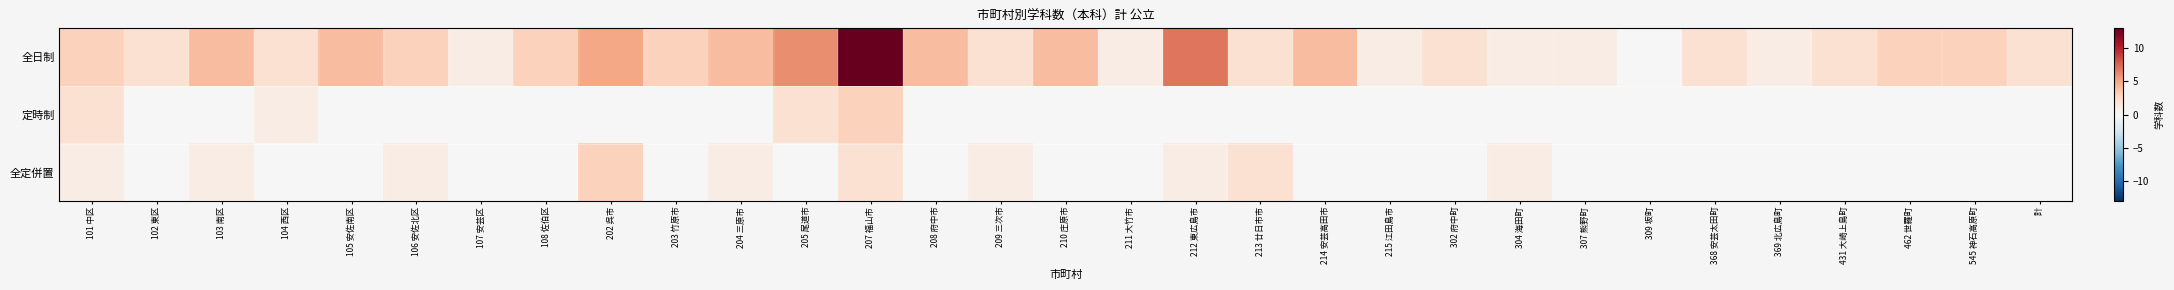

Reading left to right, transcribe all the data shown in this chart.

全日制: 101 中区=3	102 東区=2	103 南区=4	104 西区=2	105 安佐南区=4	106 安佐北区=3	107 安芸区=1	108 佐伯区=3	202 呉市=5	203 竹原市=3	204 三原市=4	205 尾道市=6	207 福山市=13	208 府中市=4	209 三次市=2	210 庄原市=4	211 大竹市=1	212 東広島市=7	213 廿日市市=2	214 安芸高田市=4	215 江田島市=1	302 府中町=2	304 海田町=1	307 熊野町=1	309 坂町=0	368 安芸太田町=2	369 北広島町=1	431 大崎上島町=2	462 世羅町=3	545 神石高原町=3	計=2
定時制: 101 中区=2	102 東区=0	103 南区=0	104 西区=1	105 安佐南区=0	106 安佐北区=0	107 安芸区=0	108 佐伯区=0	202 呉市=0	203 竹原市=0	204 三原市=0	205 尾道市=2	207 福山市=3	208 府中市=0	209 三次市=0	210 庄原市=0	211 大竹市=0	212 東広島市=0	213 廿日市市=0	214 安芸高田市=0	215 江田島市=0	302 府中町=0	304 海田町=0	307 熊野町=0	309 坂町=0	368 安芸太田町=0	369 北広島町=0	431 大崎上島町=0	462 世羅町=0	545 神石高原町=0	計=0
全定併置: 101 中区=1	102 東区=0	103 南区=1	104 西区=0	105 安佐南区=0	106 安佐北区=1	107 安芸区=0	108 佐伯区=0	202 呉市=3	203 竹原市=0	204 三原市=1	205 尾道市=0	207 福山市=2	208 府中市=0	209 三次市=1	210 庄原市=0	211 大竹市=0	212 東広島市=1	213 廿日市市=2	214 安芸高田市=0	215 江田島市=0	302 府中町=0	304 海田町=1	307 熊野町=0	309 坂町=0	368 安芸太田町=0	369 北広島町=0	431 大崎上島町=0	462 世羅町=0	545 神石高原町=0	計=0